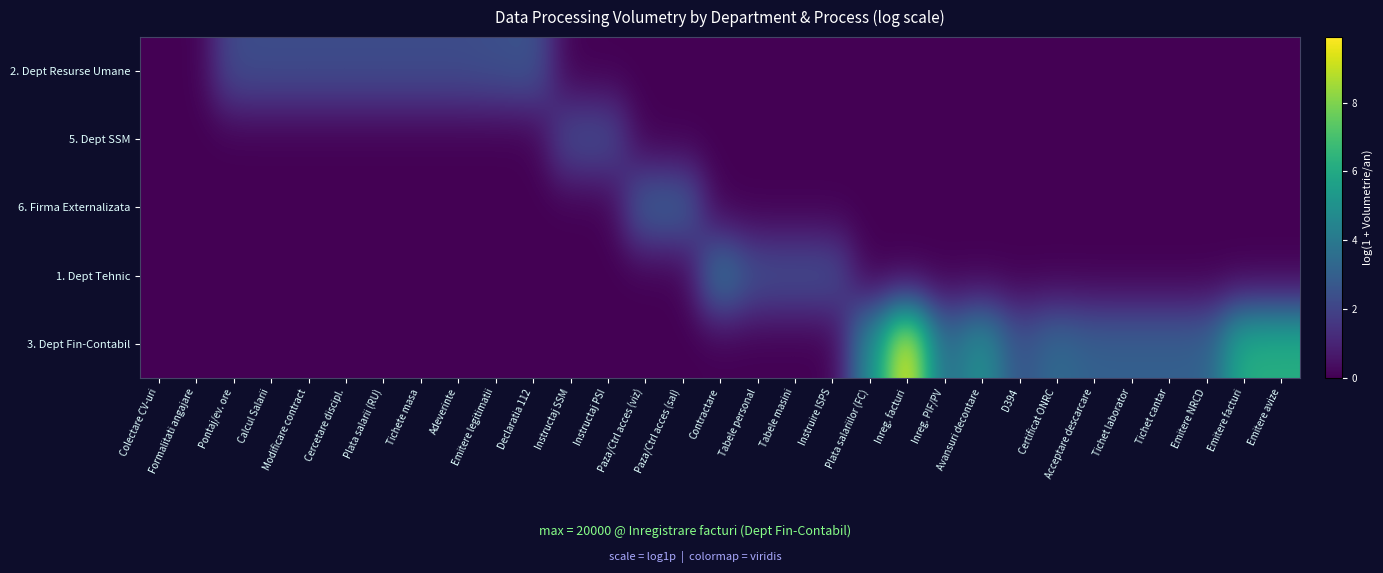

Reading left to right, transcribe all the data shown in this chart.

2. Dept Resurse Umane: Colectare CV-uri=0.0	Formalitati angajare=0.0	Pontaj/ev. ore=2.3	Calcul Salarii=2.3	Modificare contract=2.3	Cercetare discipl.=2.3	Plata salarii (RU)=2.3	Tichete masa=2.3	Adeverinte=2.3	Emitere legitimatii=2.4	Declaratia 112=2.6	Instructaj SSM=0.0	Instructaj PSI=0.0	Paza/Ctrl acces (viz)=0.0	Paza/Ctrl acces (sal)=0.0	Contractare=0.0	Tabele personal=0.0	Tabele masini=0.0	Instruire ISPS=0.0	Plata salariilor (FC)=0.0	Inreg. facturi=0.0	Inreg. PIF/PV=0.0	Avansuri decontare=0.0	D394=0.0	Certificat ONRC=0.0	Acceptare descarcare=0.0	Tichet laborator=0.0	Tichet cantar=0.0	Emitere NRCD=0.0	Emitere facturi=0.0	Emitere avize=0.0
5. Dept SSM: Colectare CV-uri=0.0	Formalitati angajare=0.0	Pontaj/ev. ore=0.0	Calcul Salarii=0.0	Modificare contract=0.0	Cercetare discipl.=0.0	Plata salarii (RU)=0.0	Tichete masa=0.0	Adeverinte=0.0	Emitere legitimatii=0.0	Declaratia 112=0.0	Instructaj SSM=2.3	Instructaj PSI=2.3	Paza/Ctrl acces (viz)=0.0	Paza/Ctrl acces (sal)=0.0	Contractare=0.0	Tabele personal=0.0	Tabele masini=0.0	Instruire ISPS=0.0	Plata salariilor (FC)=0.0	Inreg. facturi=0.0	Inreg. PIF/PV=0.0	Avansuri decontare=0.0	D394=0.0	Certificat ONRC=0.0	Acceptare descarcare=0.0	Tichet laborator=0.0	Tichet cantar=0.0	Emitere NRCD=0.0	Emitere facturi=0.0	Emitere avize=0.0
6. Firma Externalizata: Colectare CV-uri=0.0	Formalitati angajare=0.0	Pontaj/ev. ore=0.0	Calcul Salarii=0.0	Modificare contract=0.0	Cercetare discipl.=0.0	Plata salarii (RU)=0.0	Tichete masa=0.0	Adeverinte=0.0	Emitere legitimatii=0.0	Declaratia 112=0.0	Instructaj SSM=0.0	Instructaj PSI=0.0	Paza/Ctrl acces (viz)=3.0	Paza/Ctrl acces (sal)=3.0	Contractare=0.0	Tabele personal=0.0	Tabele masini=0.0	Instruire ISPS=0.0	Plata salariilor (FC)=0.0	Inreg. facturi=0.0	Inreg. PIF/PV=0.0	Avansuri decontare=0.0	D394=0.0	Certificat ONRC=0.0	Acceptare descarcare=0.0	Tichet laborator=0.0	Tichet cantar=0.0	Emitere NRCD=0.0	Emitere facturi=0.0	Emitere avize=0.0
1. Dept Tehnic: Colectare CV-uri=0.0	Formalitati angajare=0.0	Pontaj/ev. ore=0.0	Calcul Salarii=0.0	Modificare contract=0.0	Cercetare discipl.=0.0	Plata salarii (RU)=0.0	Tichete masa=0.0	Adeverinte=0.0	Emitere legitimatii=0.0	Declaratia 112=0.0	Instructaj SSM=0.0	Instructaj PSI=0.0	Paza/Ctrl acces (viz)=0.0	Paza/Ctrl acces (sal)=0.0	Contractare=3.9	Tabele personal=2.4	Tabele masini=2.4	Instruire ISPS=2.4	Plata salariilor (FC)=0.0	Inreg. facturi=0.0	Inreg. PIF/PV=0.0	Avansuri decontare=0.0	D394=0.0	Certificat ONRC=0.0	Acceptare descarcare=0.0	Tichet laborator=0.0	Tichet cantar=0.0	Emitere NRCD=0.0	Emitere facturi=0.0	Emitere avize=0.0
3. Dept Fin-Contabil: Colectare CV-uri=0.0	Formalitati angajare=0.0	Pontaj/ev. ore=0.0	Calcul Salarii=0.0	Modificare contract=0.0	Cercetare discipl.=0.0	Plata salarii (RU)=0.0	Tichete masa=0.0	Adeverinte=0.0	Emitere legitimatii=0.0	Declaratia 112=0.0	Instructaj SSM=0.0	Instructaj PSI=0.0	Paza/Ctrl acces (viz)=0.0	Paza/Ctrl acces (sal)=0.0	Contractare=0.0	Tabele personal=0.0	Tabele masini=0.0	Instruire ISPS=0.0	Plata salariilor (FC)=4.8	Inreg. facturi=9.9	Inreg. PIF/PV=3.4	Avansuri decontare=5.0	D394=2.6	Certificat ONRC=3.4	Acceptare descarcare=3.0	Tichet laborator=3.0	Tichet cantar=3.0	Emitere NRCD=3.0	Emitere facturi=6.2	Emitere avize=6.2